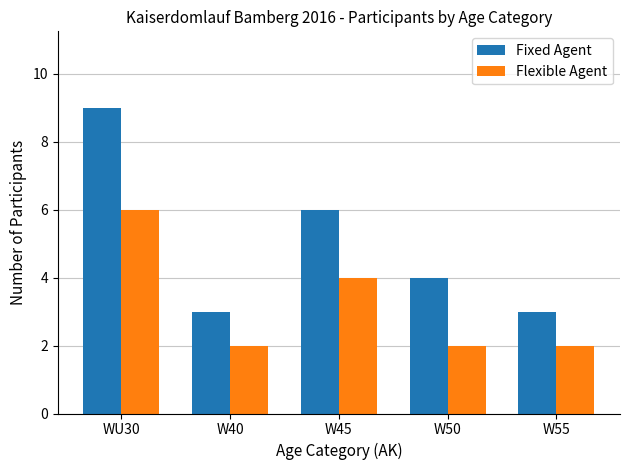

What is the smallest value displayed?

2